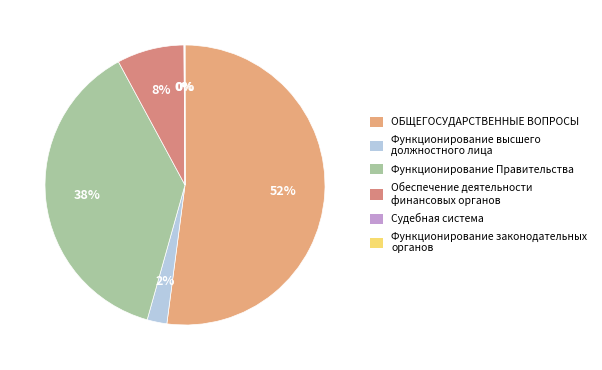

What percentage is the Обеспечение деятельности финансовых органов slice, to the nearest percent?

8%